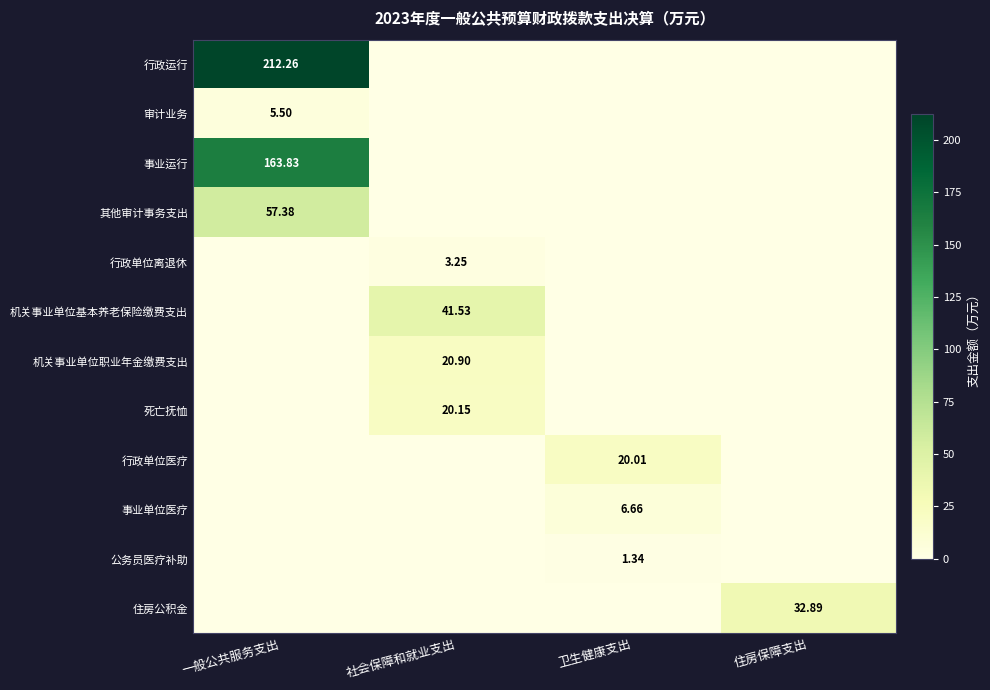

Rank the categories by 机关事业单位职业年金缴费支出 value from highest to lowest.

社会保障和就业支出, 一般公共服务支出, 卫生健康支出, 住房保障支出